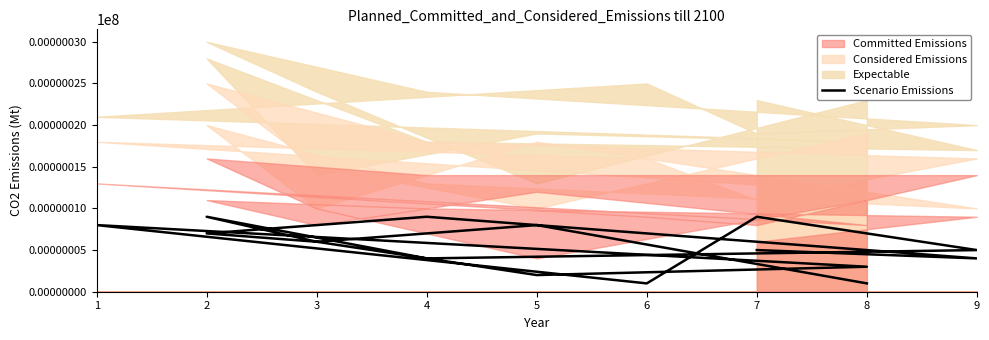

What value does the data have at 3?

6